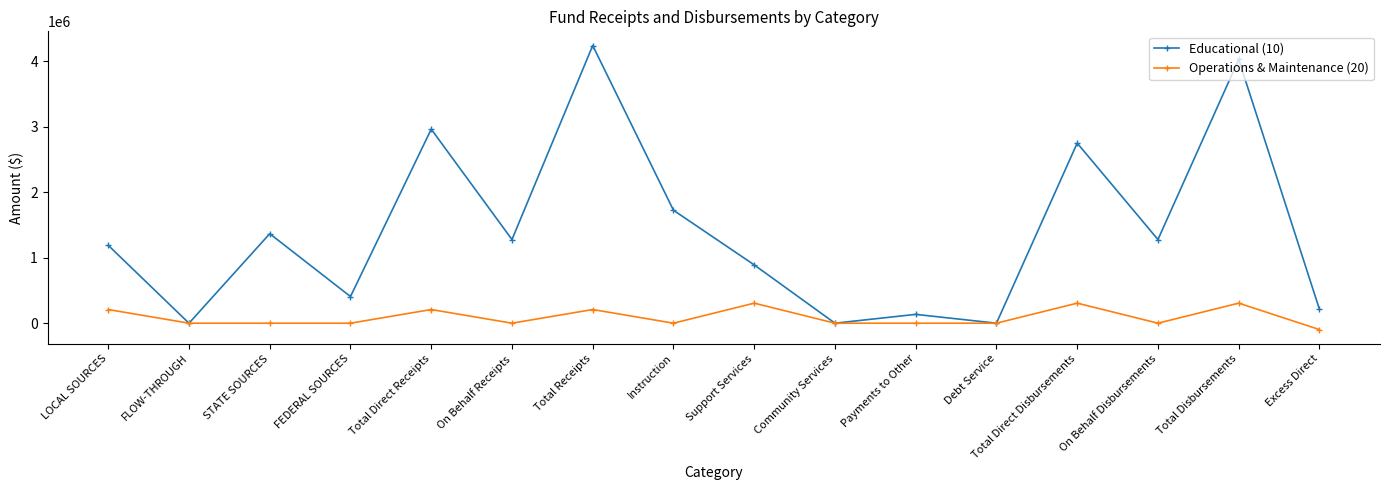

How many data points in Educational (10) are less than 1278130?

8